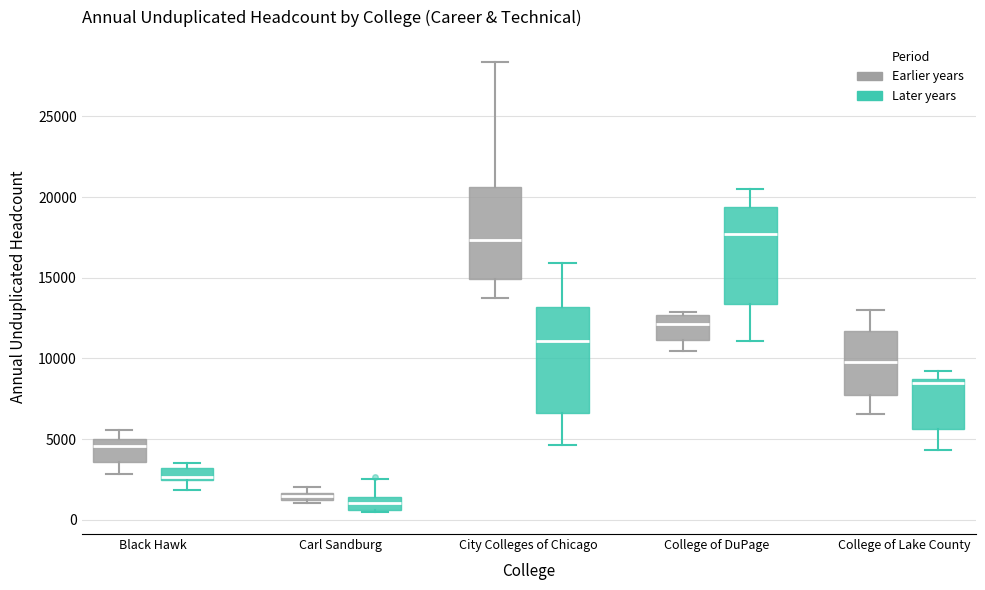

Where does the lower whisker of the box for College of DuPage (Later years) end on the y-axis? The values are not printed on the chart, so give them approximately, as read against the axis.

11000